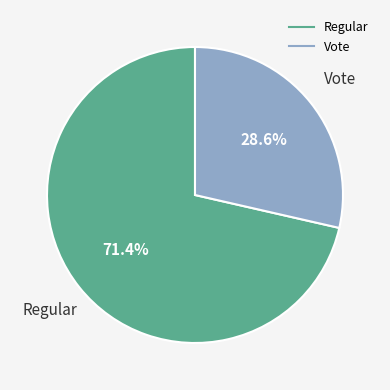

Which has a higher value, Vote or Regular?

Regular